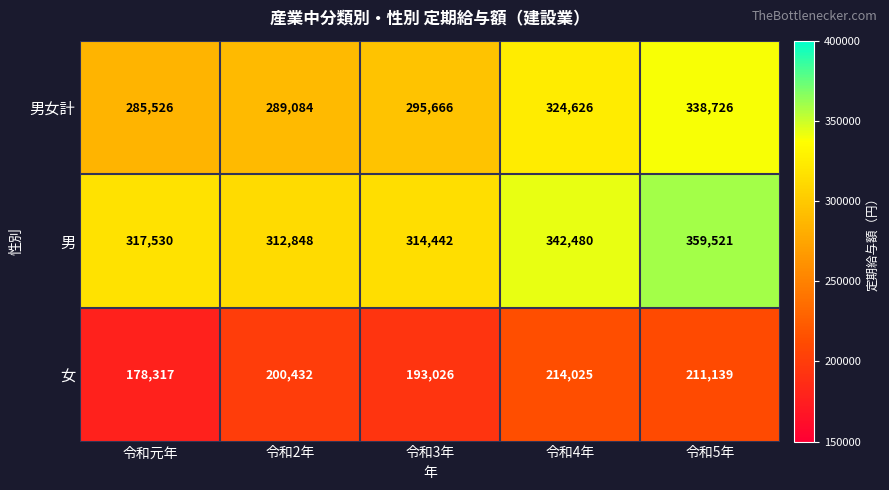

Which series has the widest spread of values?

男女計